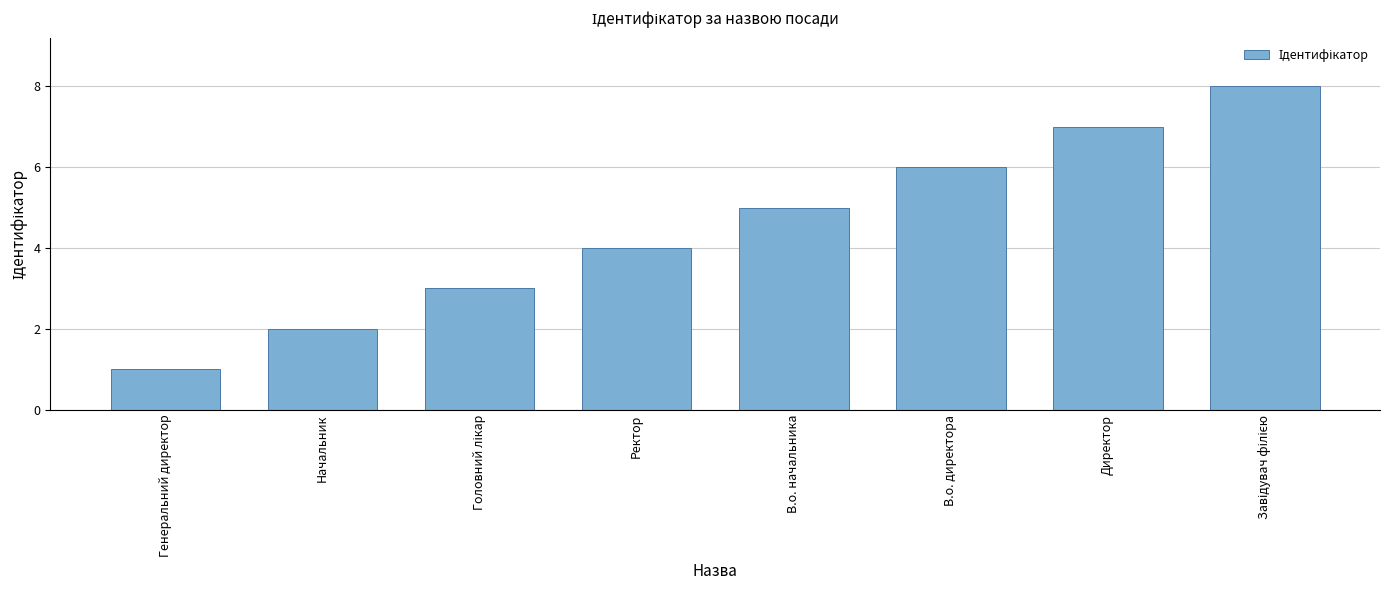

What is the change in value from Генеральний директор to Ректор?

+3